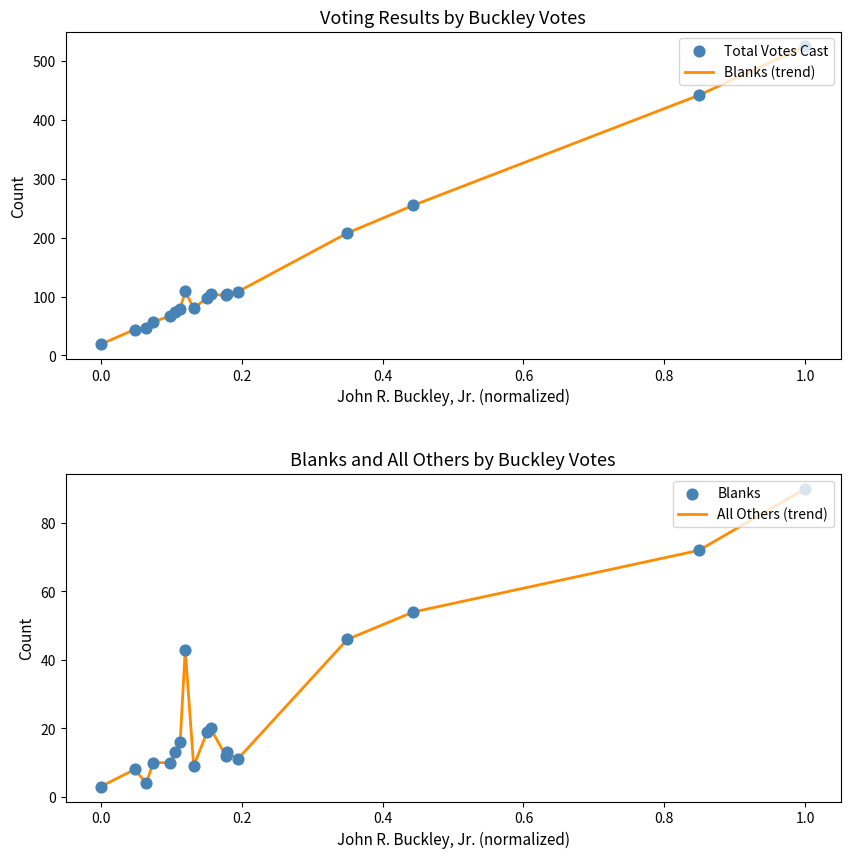

Which series has the largest total across all categories?

Blanks (trend)